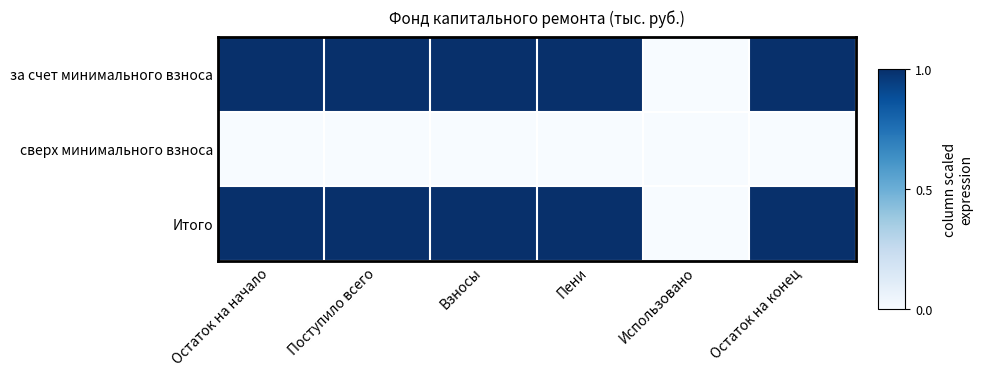

Reading left to right, extract all data points from this chart.

за счет минимального взноса: Остаток на начало=1	Поступило всего=1	Взносы=1	Пени=1	Использовано=0	Остаток на конец=1
сверх минимального взноса: Остаток на начало=0	Поступило всего=0	Взносы=0	Пени=0	Использовано=0	Остаток на конец=0
Итого: Остаток на начало=1	Поступило всего=1	Взносы=1	Пени=1	Использовано=0	Остаток на конец=1